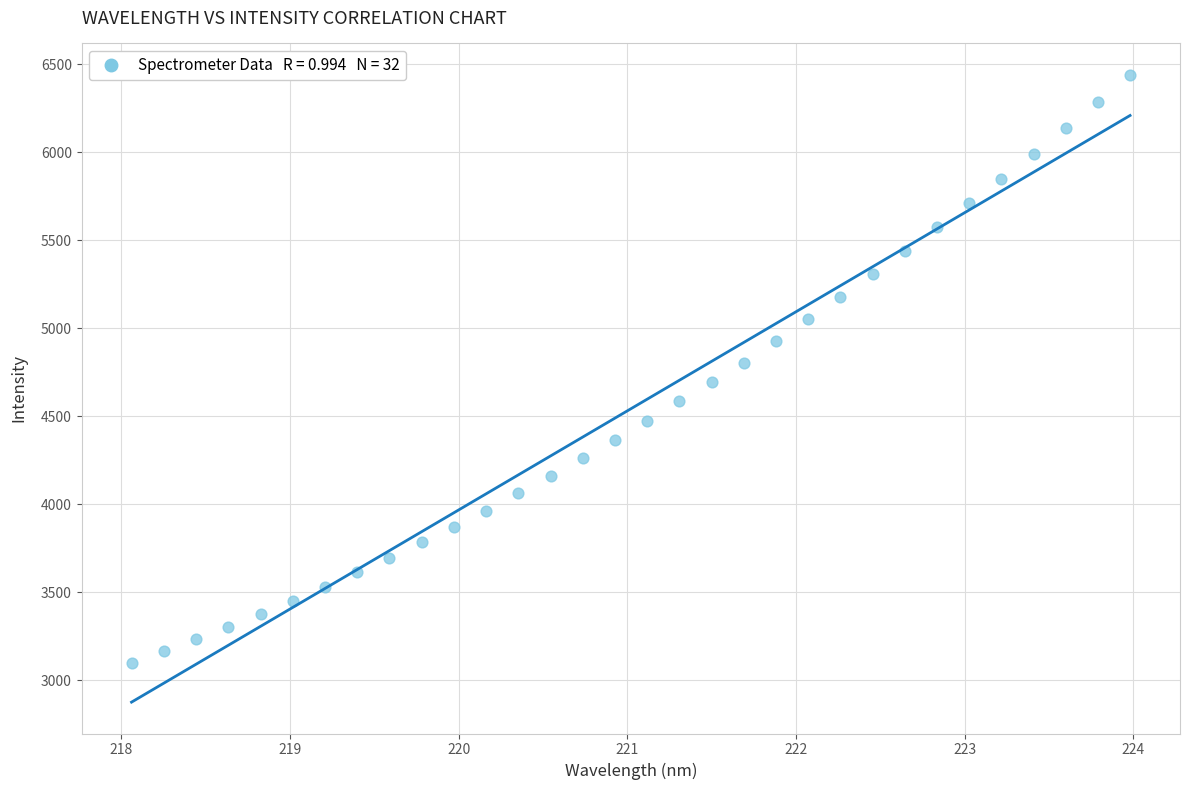

What is the range of Y values (max minus min)?

3342.8